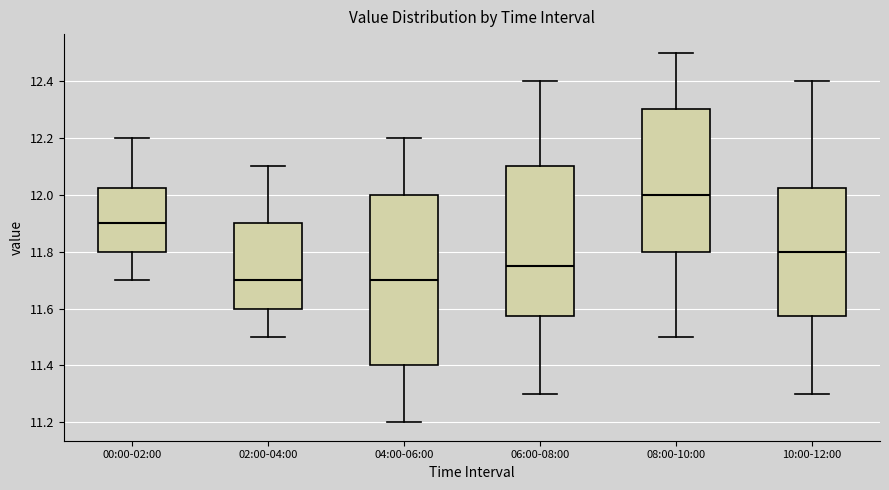

Reading left to right, read every box against the y-axis: the position of its median line, the range the box covers, and the ends of its whiskers. The values are not printed on the chart, so give them approximately, as read against the axis.

00:00-02:00: median 11.90, box 11.80 to 12.02, whiskers 11.70 to 12.20
02:00-04:00: median 11.70, box 11.60 to 11.90, whiskers 11.50 to 12.10
04:00-06:00: median 11.70, box 11.40 to 12.00, whiskers 11.20 to 12.20
06:00-08:00: median 11.76, box 11.58 to 12.10, whiskers 11.30 to 12.40
08:00-10:00: median 12.00, box 11.80 to 12.30, whiskers 11.50 to 12.50
10:00-12:00: median 11.80, box 11.58 to 12.02, whiskers 11.30 to 12.40